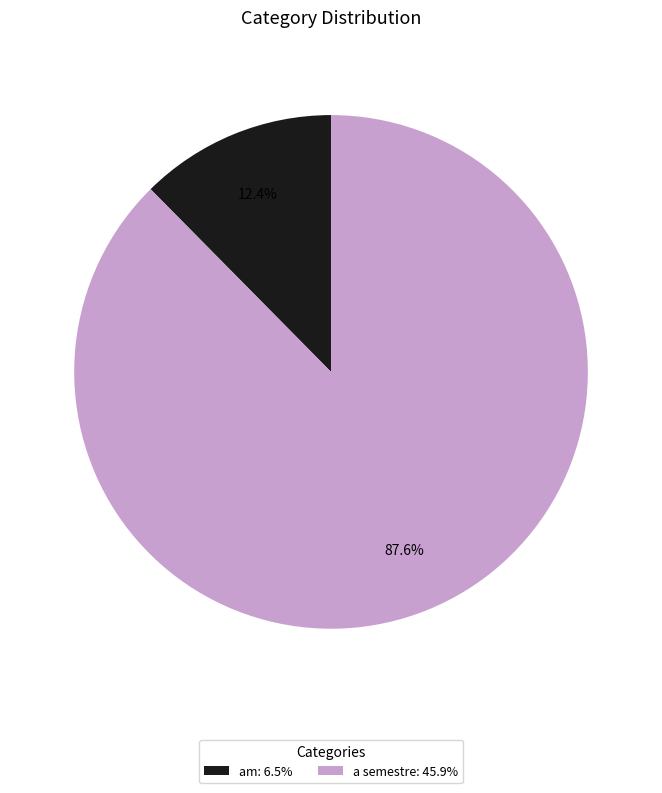

To the nearest percent, what percentage of the pie is a semestre?

88%